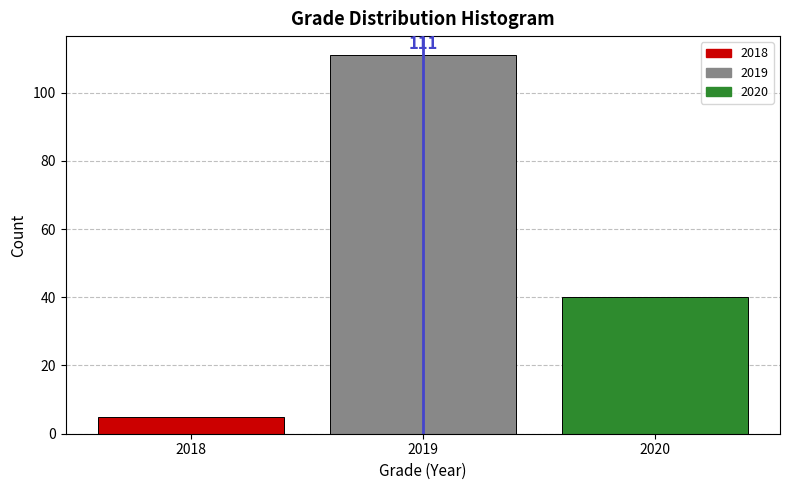

Reading left to right, extract all data points from this chart.

5	111	40